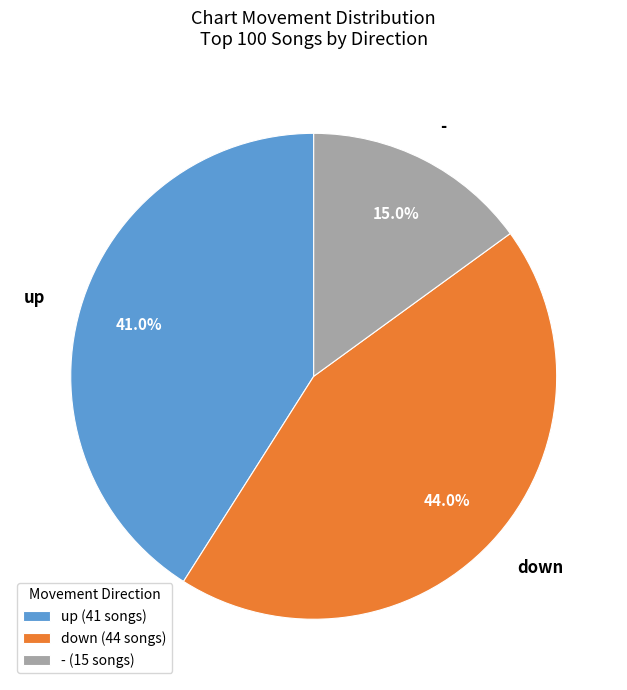

How many slices are in this pie chart?

3